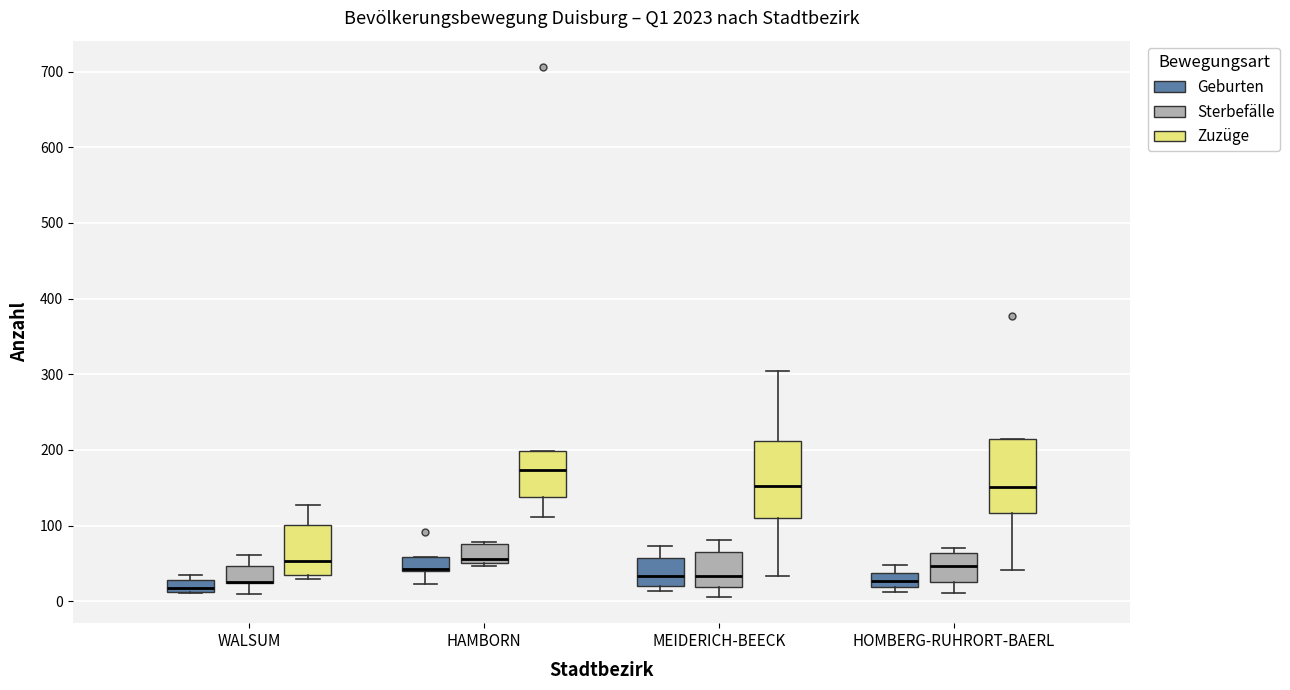

Where does the upper whisker of the box for MEIDERICH-BEECK (Sterbefälle) end on the y-axis? The values are not printed on the chart, so give them approximately, as read against the axis.

80